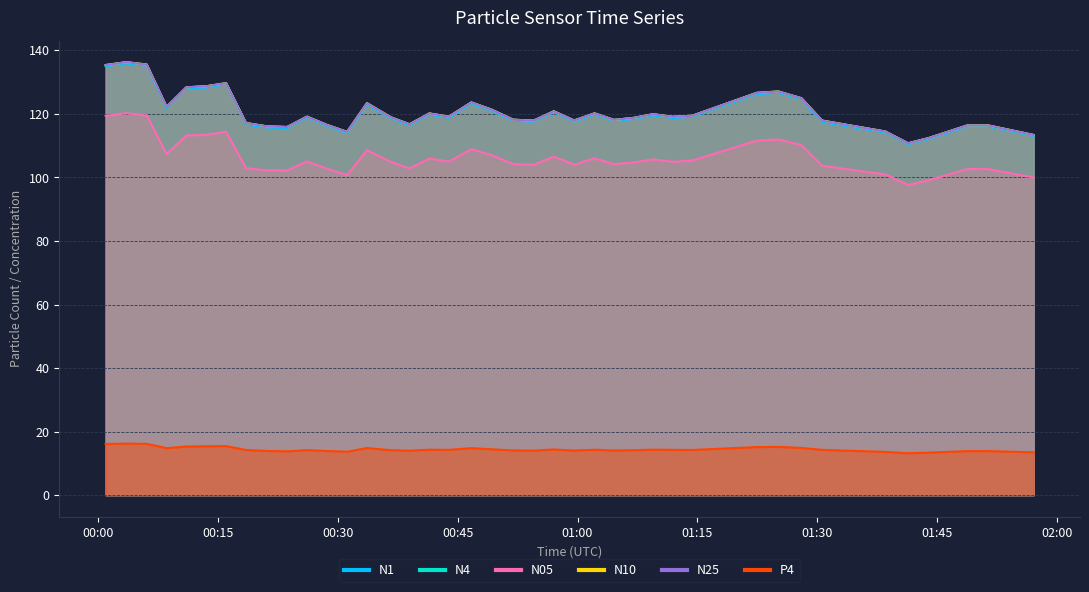

What is the sum of all N1 values?

4814.7